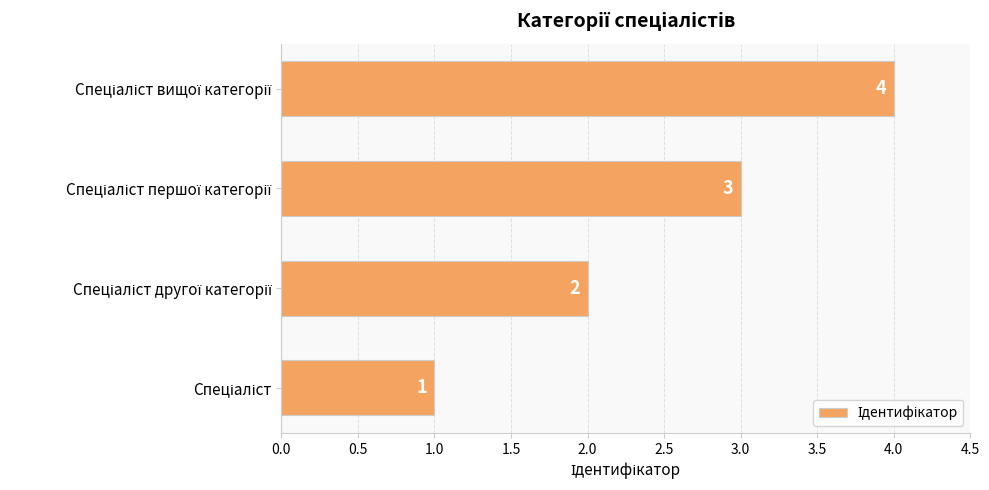

What is the smallest value displayed?

1